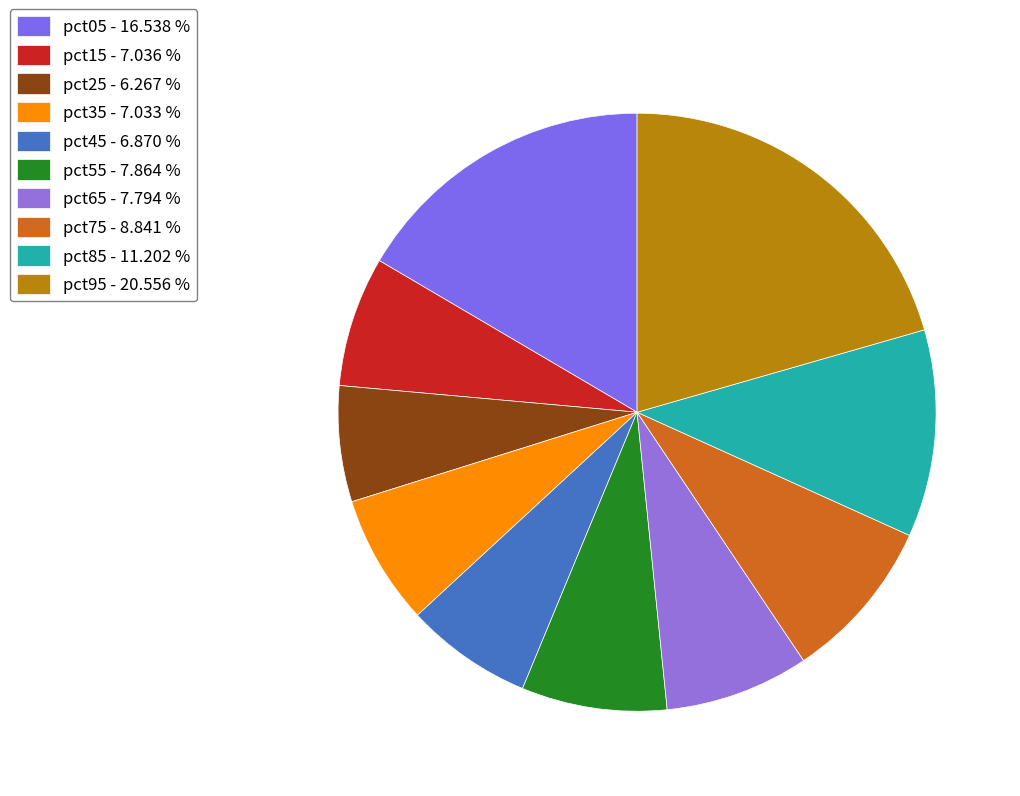

Is there a majority slice in this chart?

No